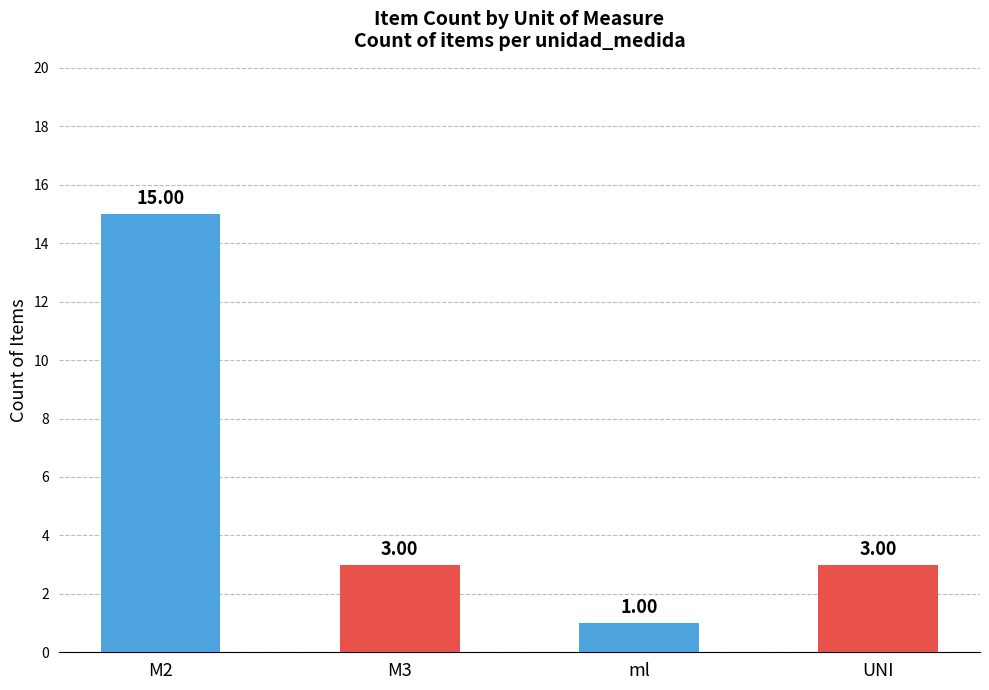

At which label does M2 reach its minimum?

M2